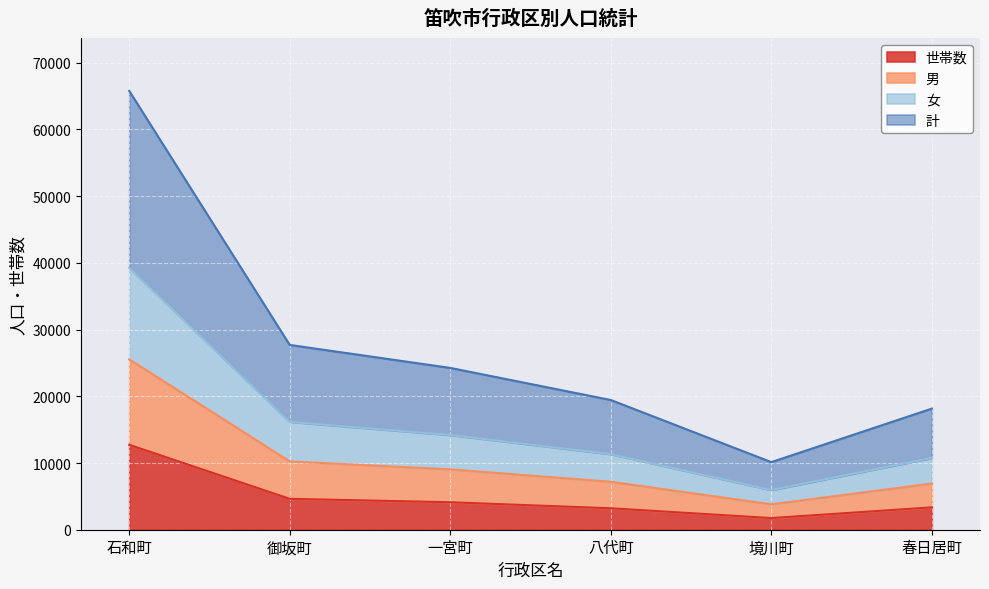

Count the number of data series in this chart.

4